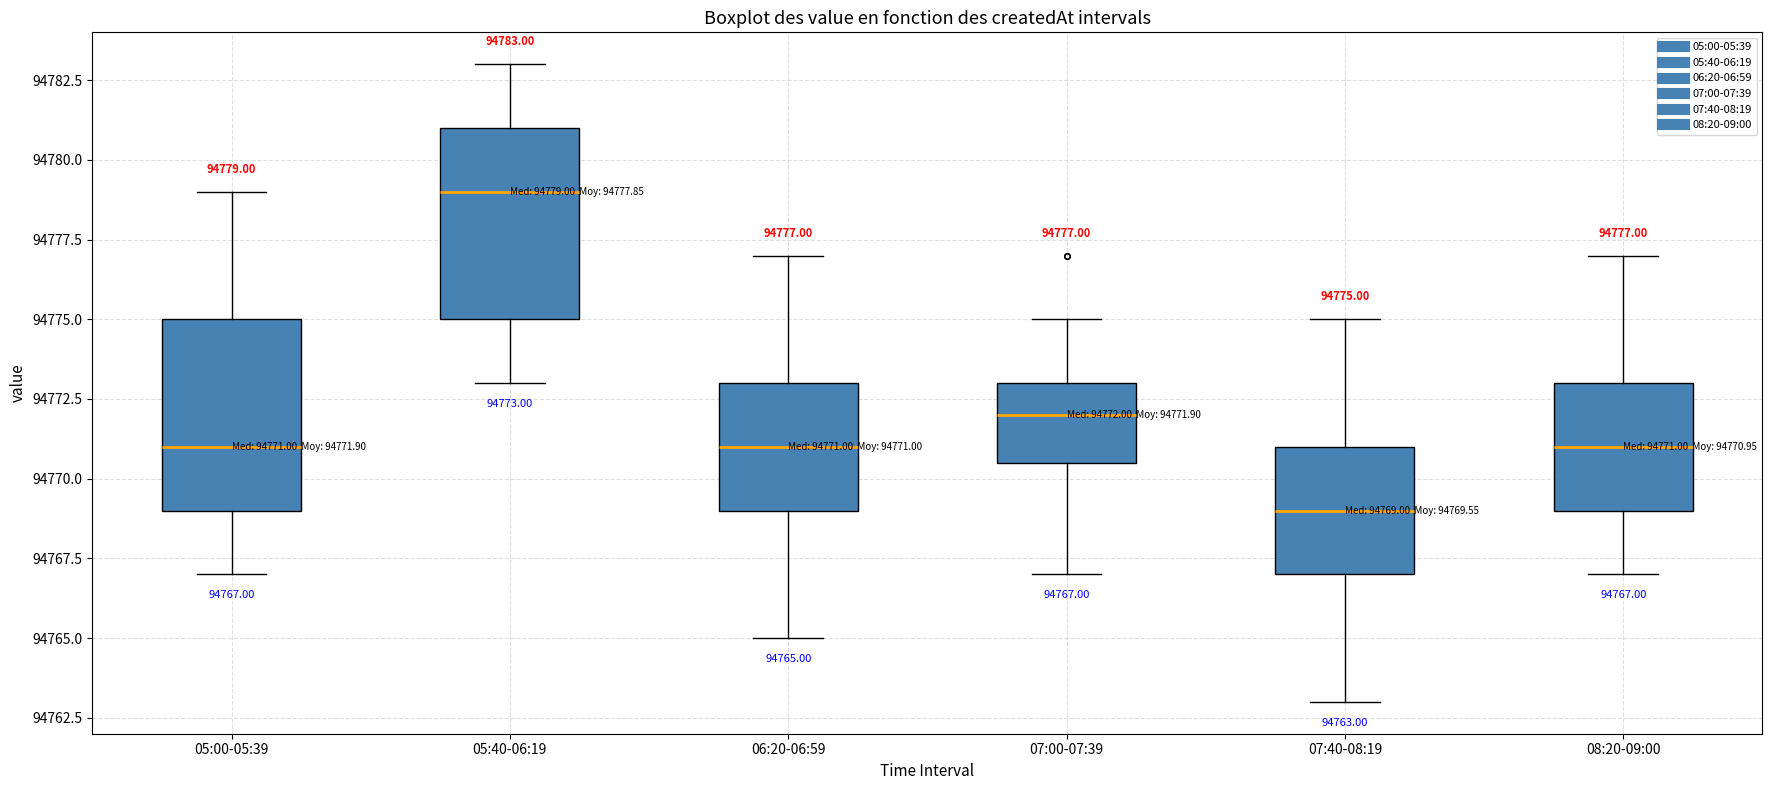

Which box has the lowest median line?

07:40-08:19